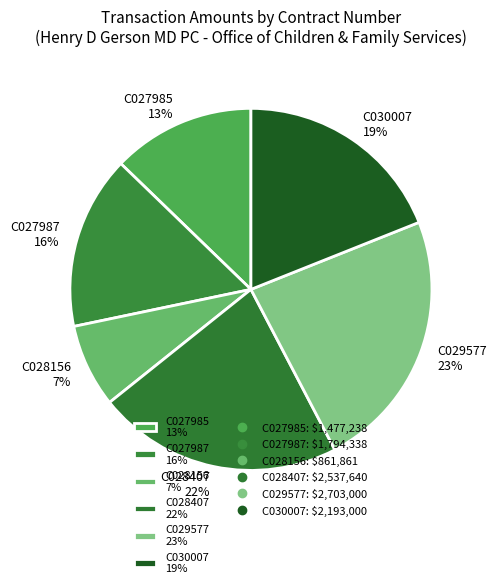

Combined, do C029577 23% and C028407 22% account for over 50%?

No